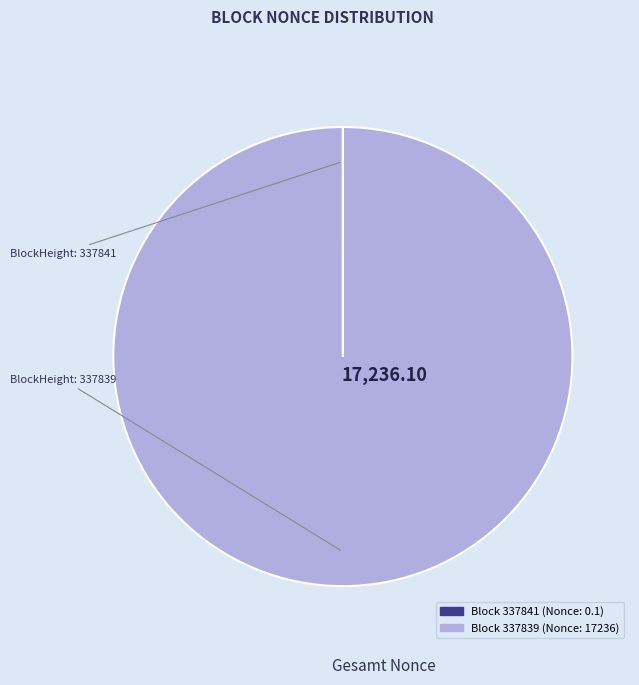

Does any single category account for the majority?

Yes